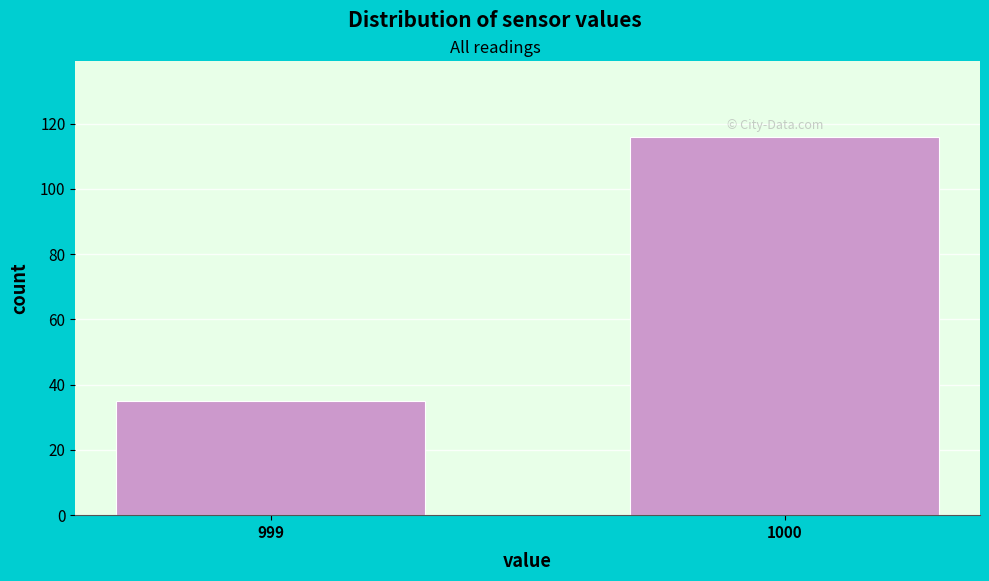

Reading left to right, what are all the values shown in this chart?

35	116